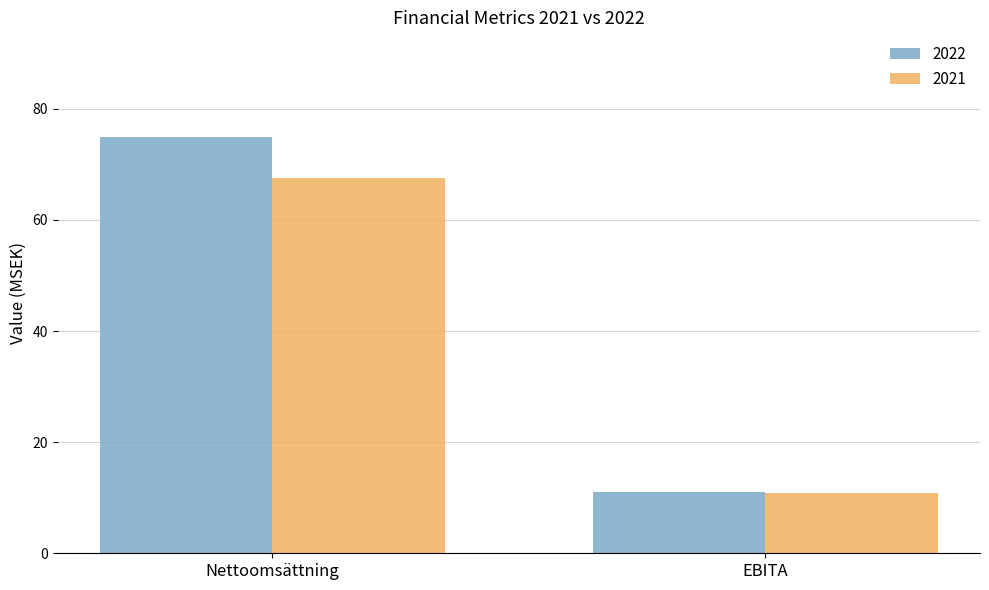

The value of 2022 at EBITA is 7.4. True or false?

False